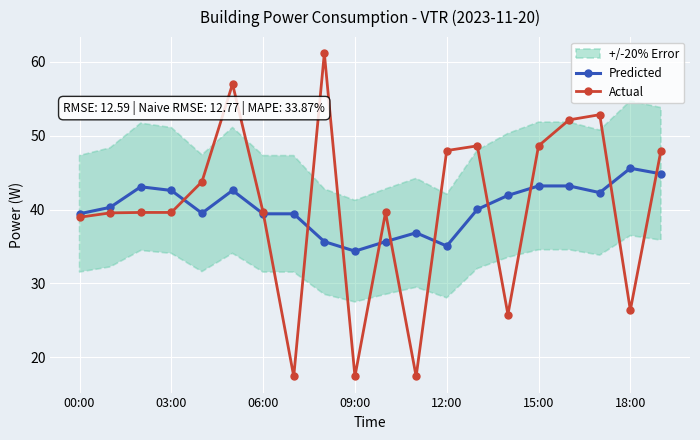

How many lines are shown in the chart?

2